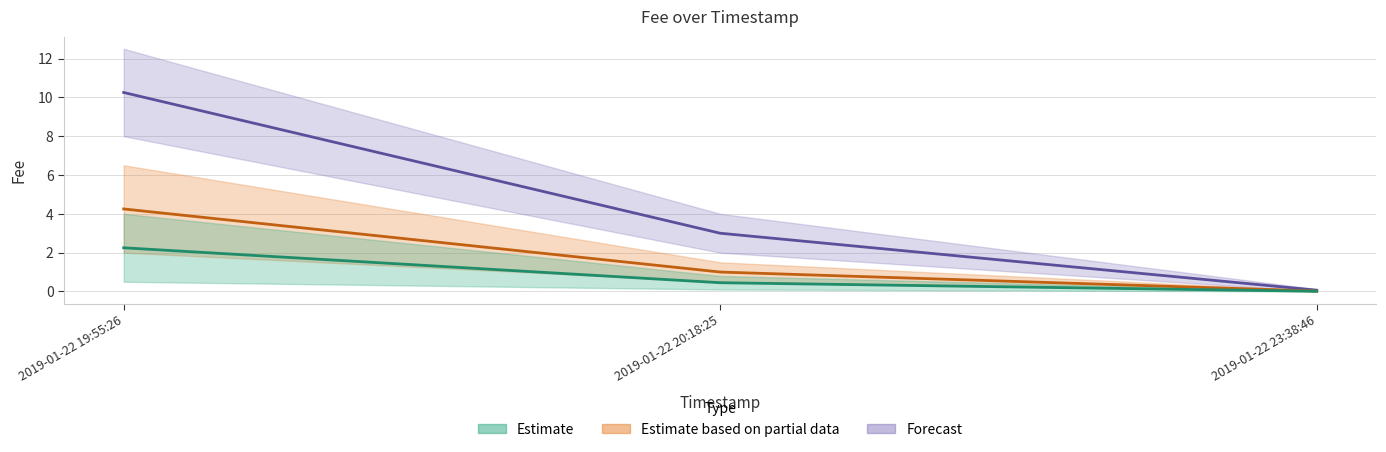

True or false: the data shows 4.8 at 2019-01-22 20:18:25.

False